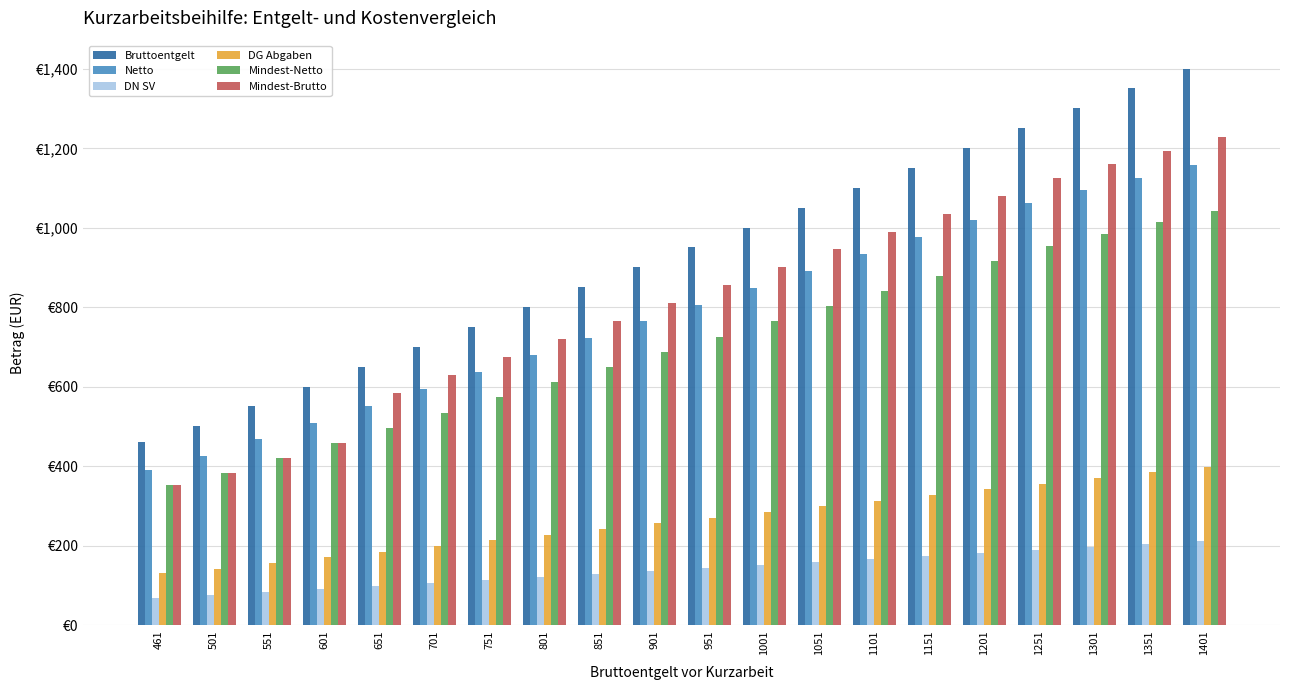

At which label does Netto first exceed 807?

951